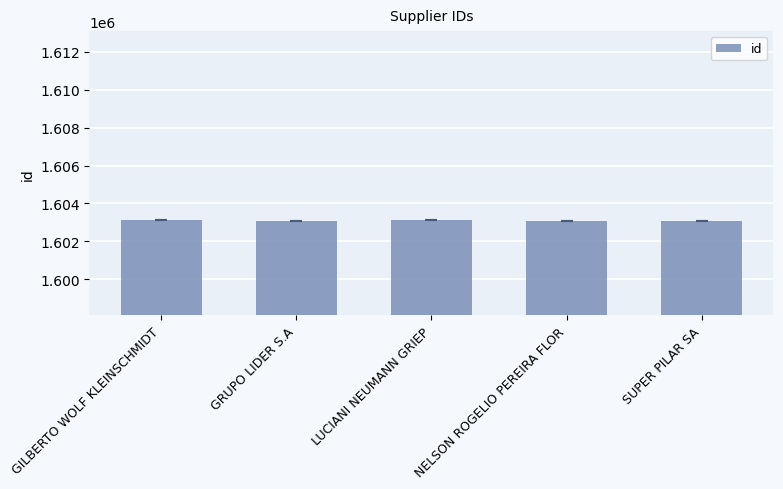

True or false: the data shows 1603095 at NELSON ROGELIO PEREIRA FLOR.

True